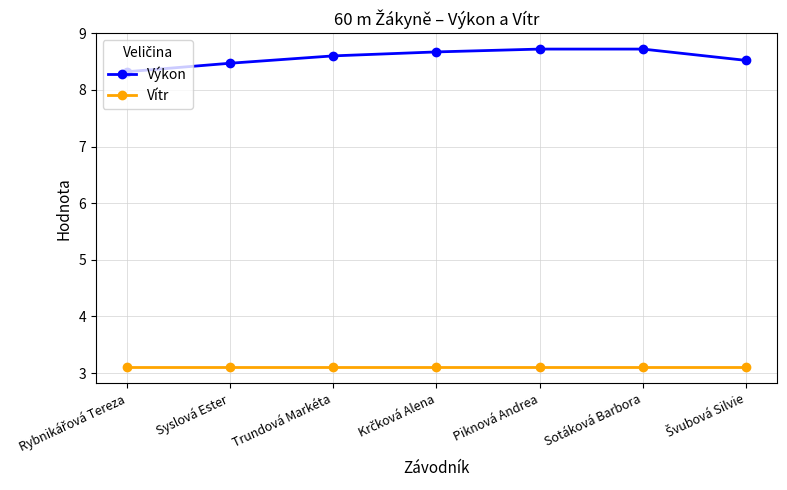

True or false: Vítr has a value of 3.1 at Trundová Markéta.

True